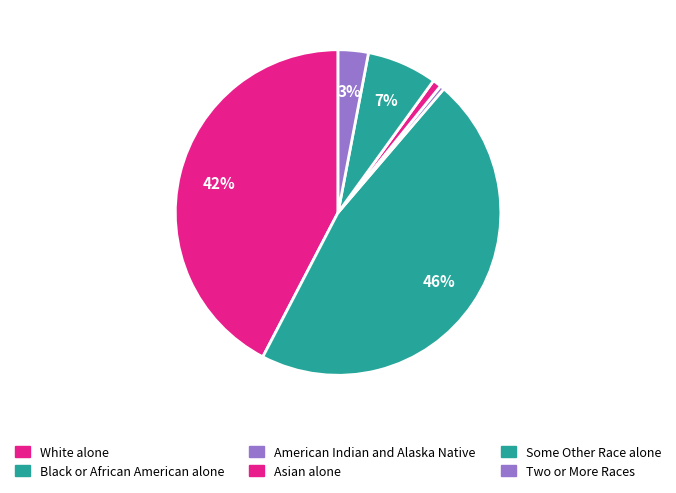

Which category has the smallest portion of the pie?

American Indian and Alaska Native